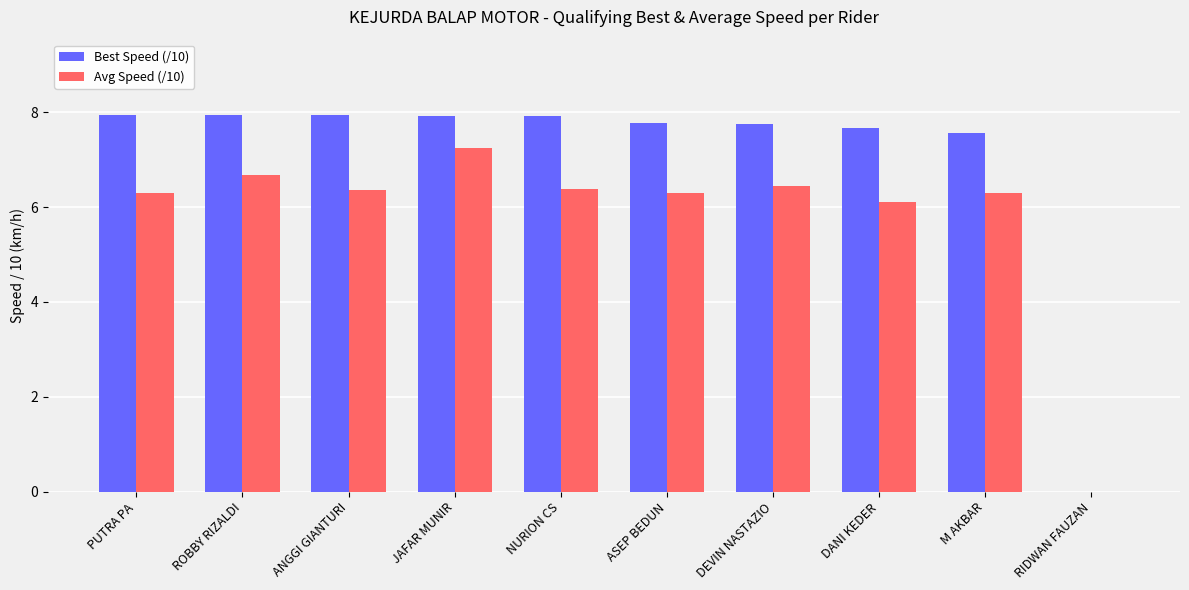

True or false: Avg Speed (/10) has a value of 0.0 at RIDWAN FAUZAN.

True